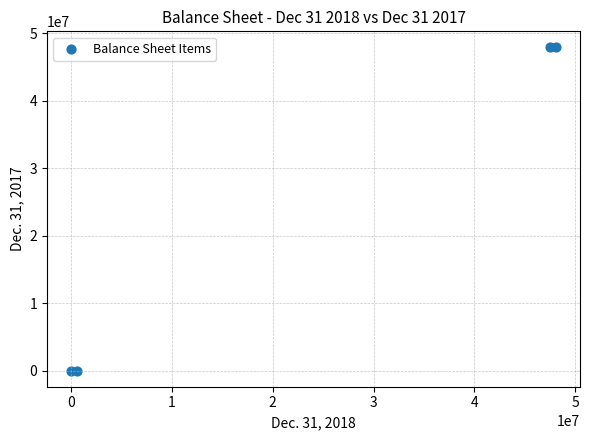

What is the range of Y values (max minus min)?

47854510